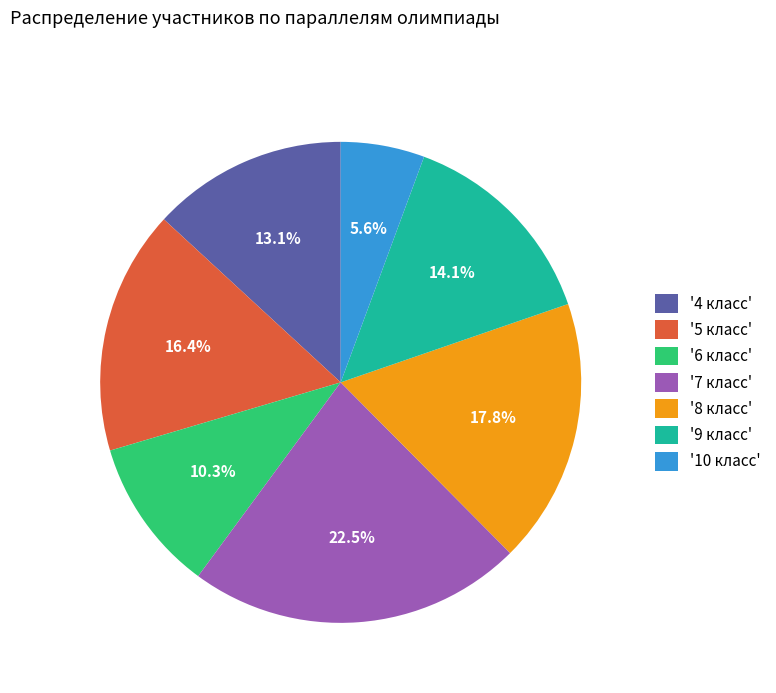

Rank the categories by value from highest to lowest.

'7 класс', '8 класс', '5 класс', '9 класс', '4 класс', '6 класс', '10 класс'